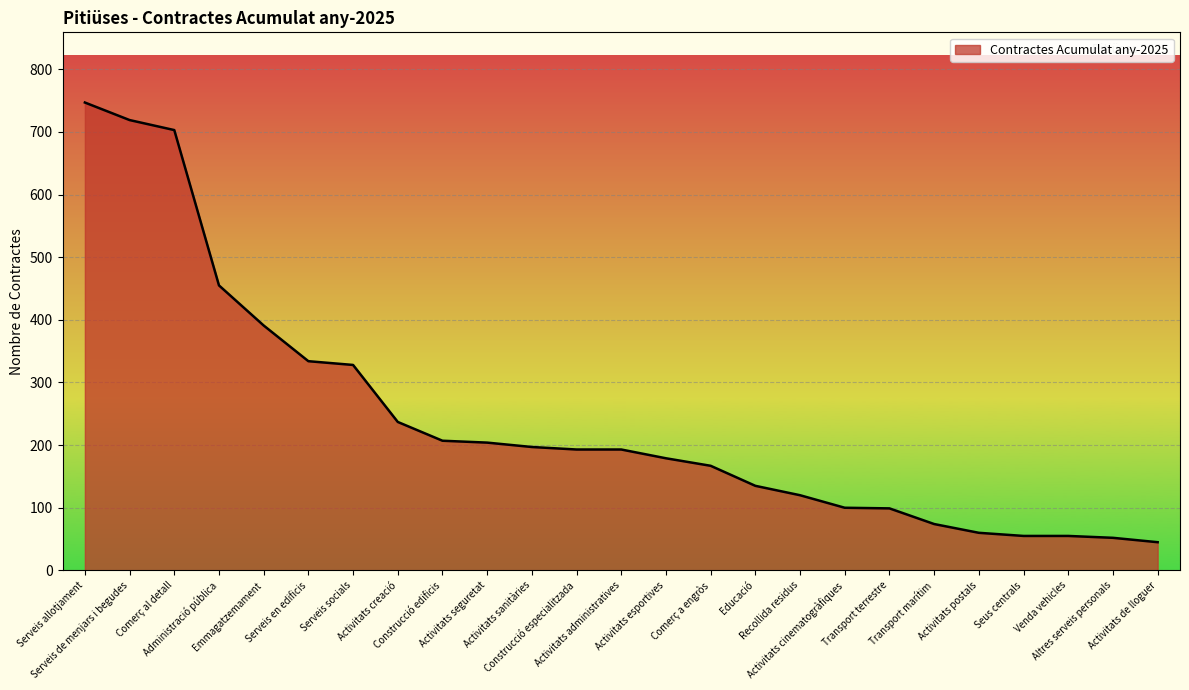

What is the smallest value displayed?

45